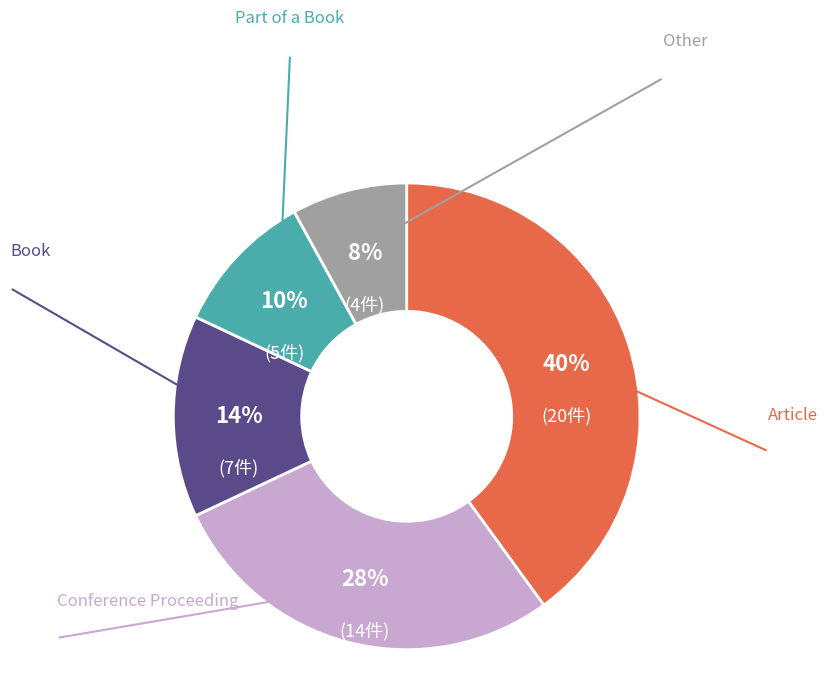

How many slices are in this pie chart?

5